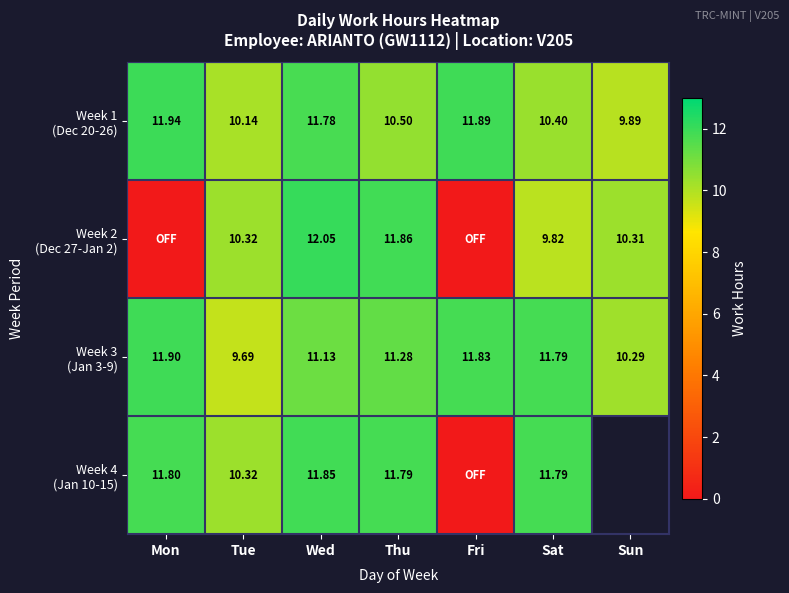

Read the Week 2 (Dec 27-Jan 2) value at Thu.

11.9